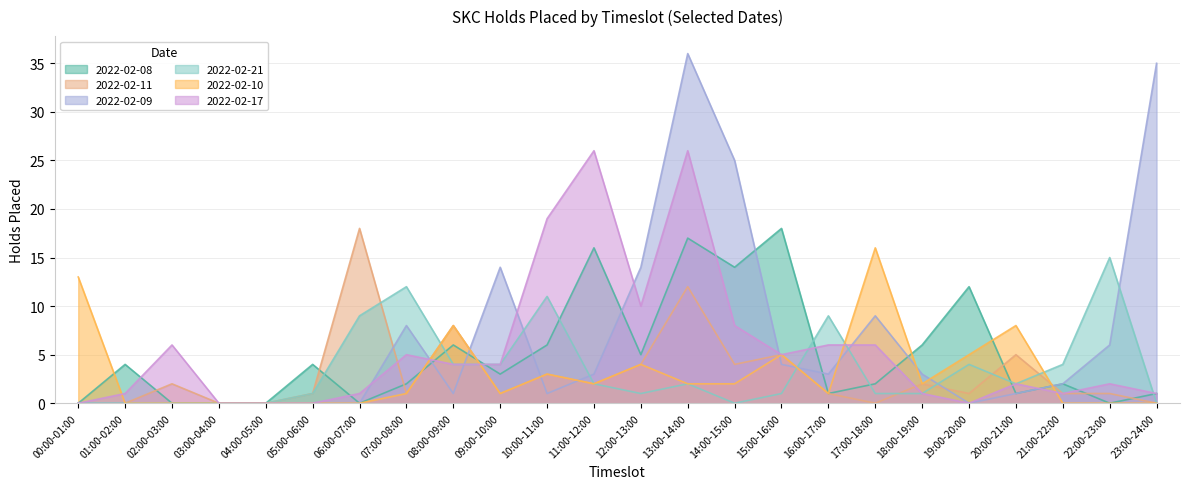

What position from the left is 05:00-06:00?

6